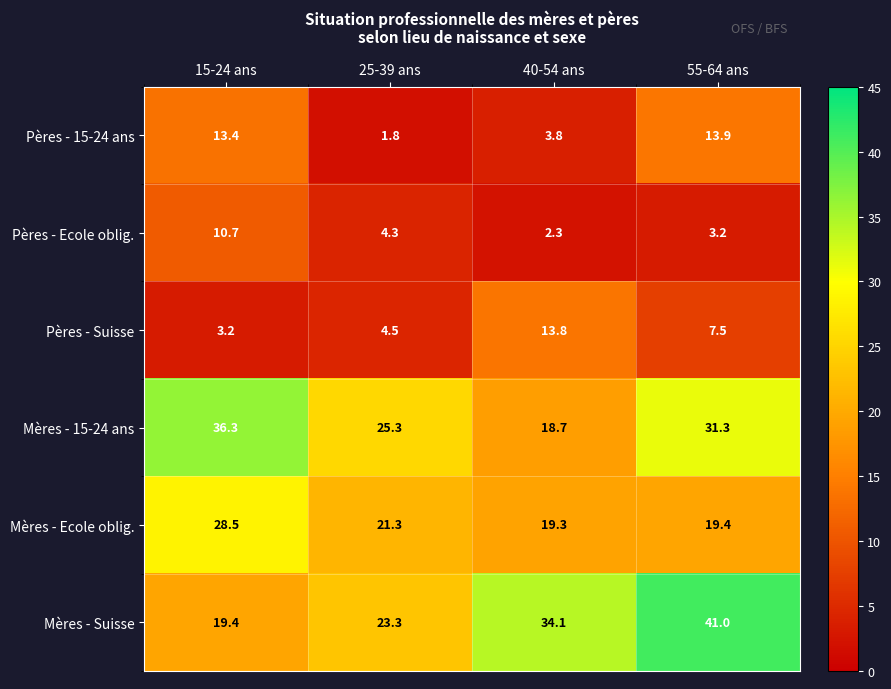

At which category is the sum across all series the highest?

55-64 ans